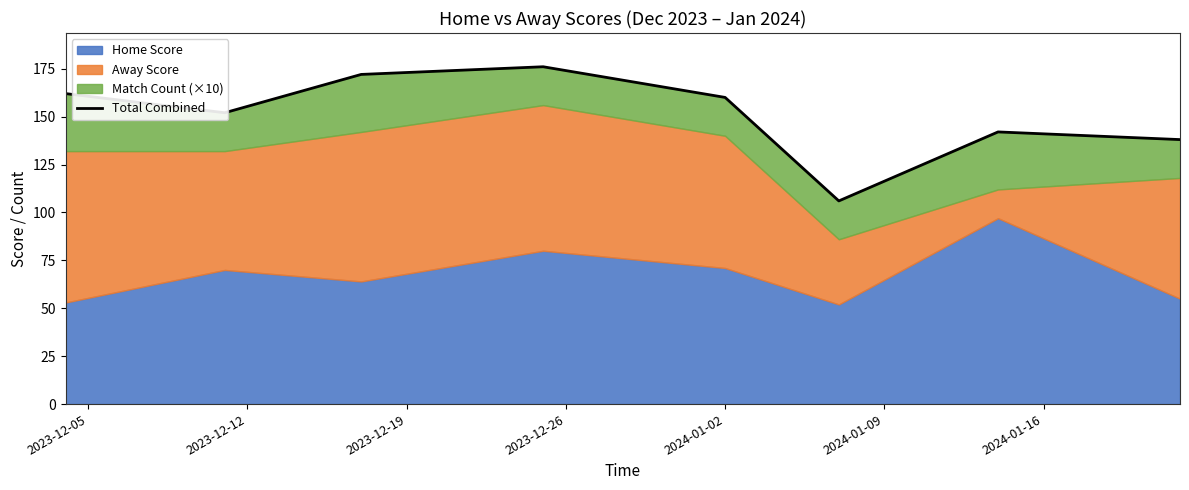

Which category has the lowest value across all series?

2024-01-09